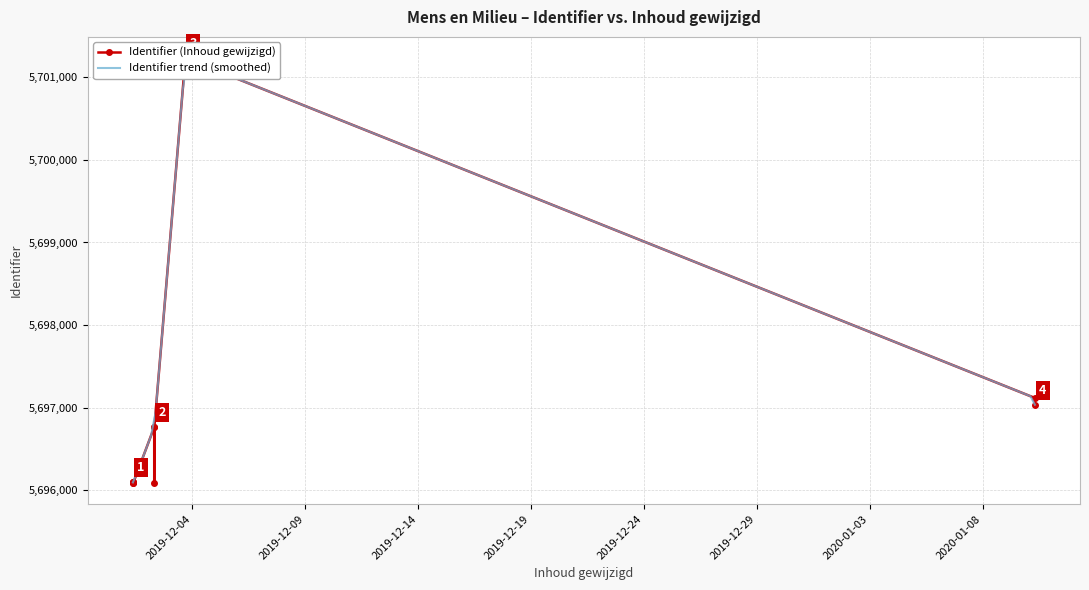

Reading right to left, extract all data points from this chart.

5697035	5697117	5701233	5701231	5696765	5696091	5696763	5696090	5696089	5696098	5696096	5696094